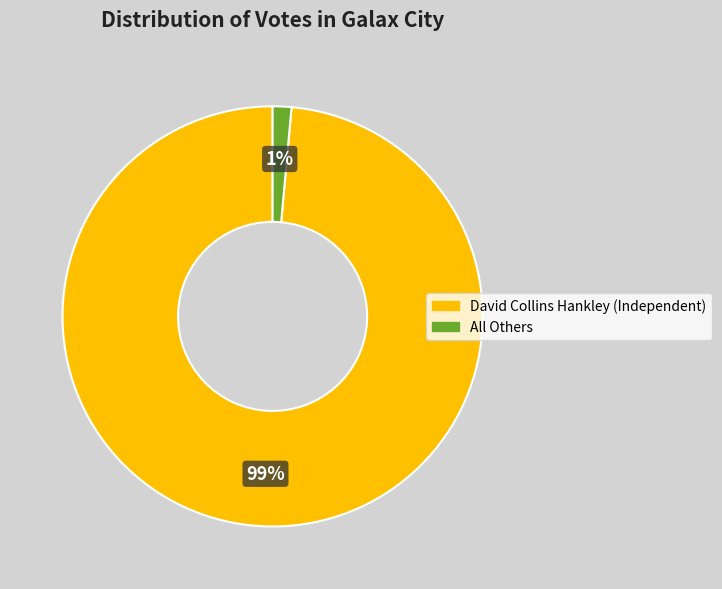

True or false: All Others accounts for 11% of the total.

False